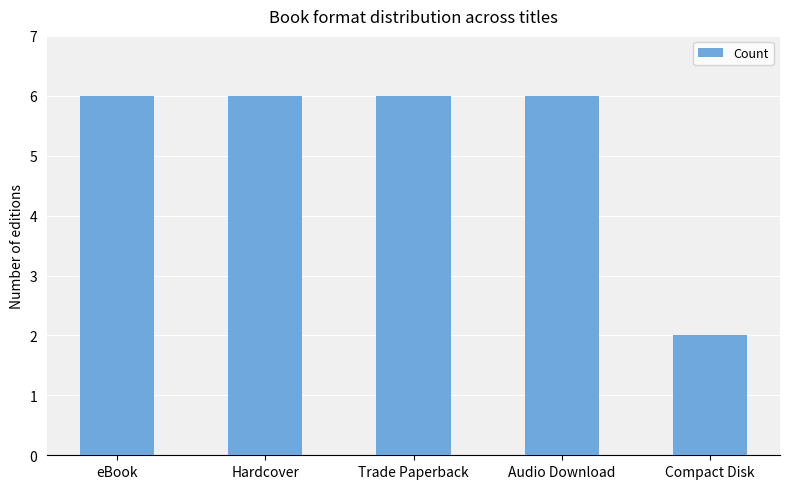

What is the minimum value shown in the chart?

2